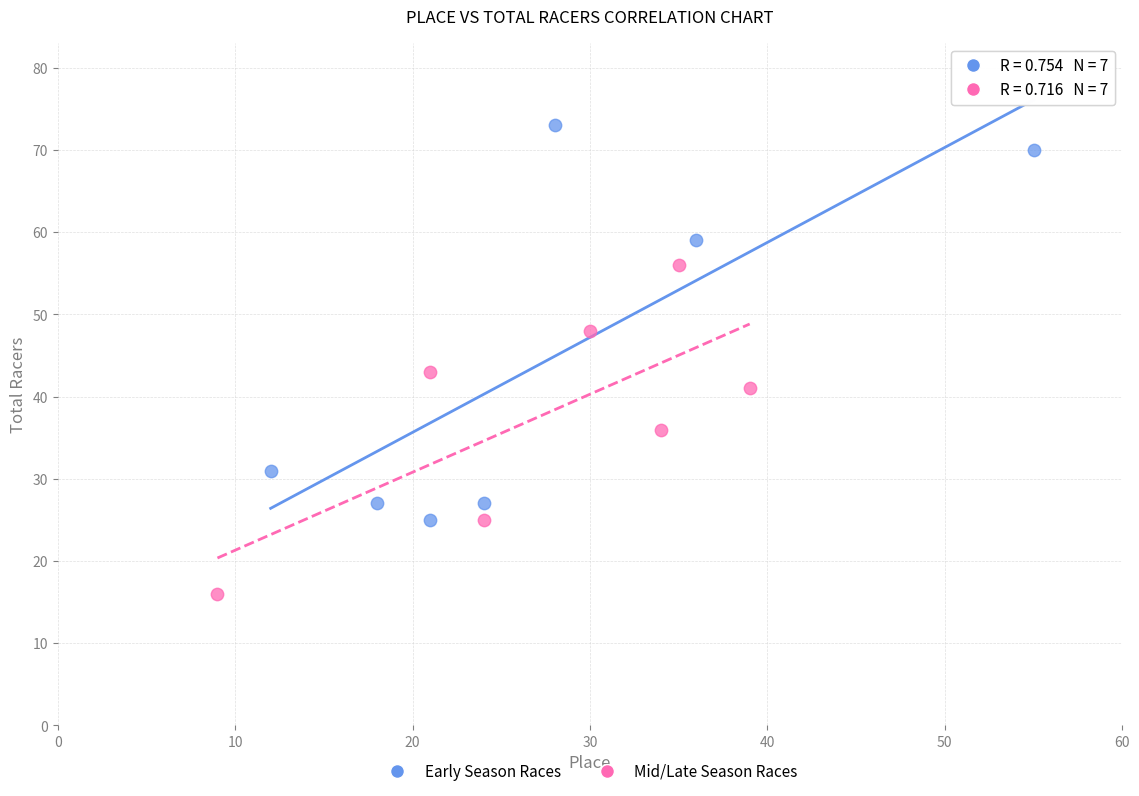

Which series has the widest spread of Y values?

Early Season Races